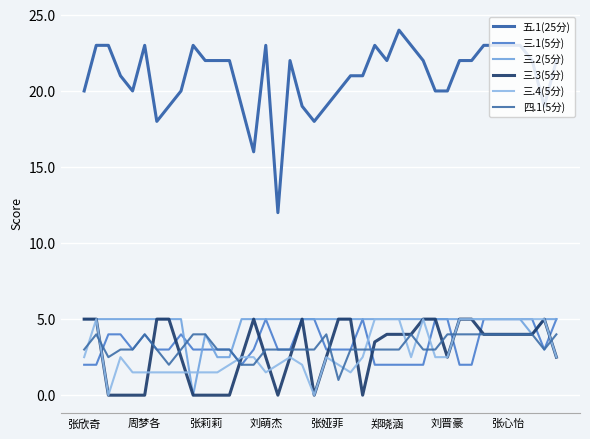

At which category does the chart reach its peak across all series?

26